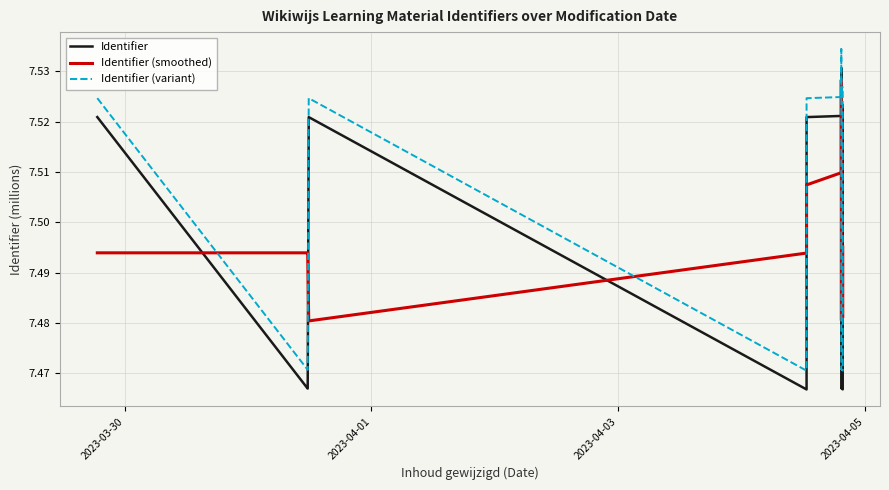

True or false: Identifier (variant) has more than 2 interior local peaks.

True